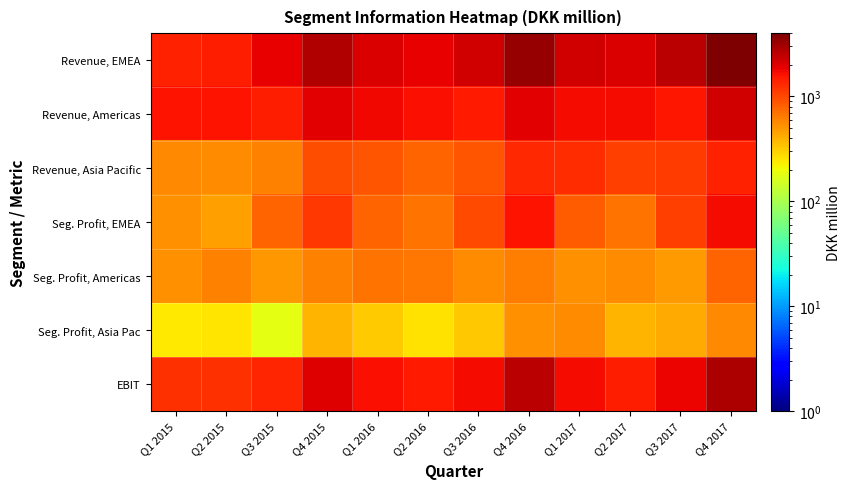

Rank the series by their maximum value, from lowest to highest.

Seg. Profit, Asia Pac, Seg. Profit, Americas, Revenue, Asia Pacific, Seg. Profit, EMEA, Revenue, Americas, EBIT, Revenue, EMEA